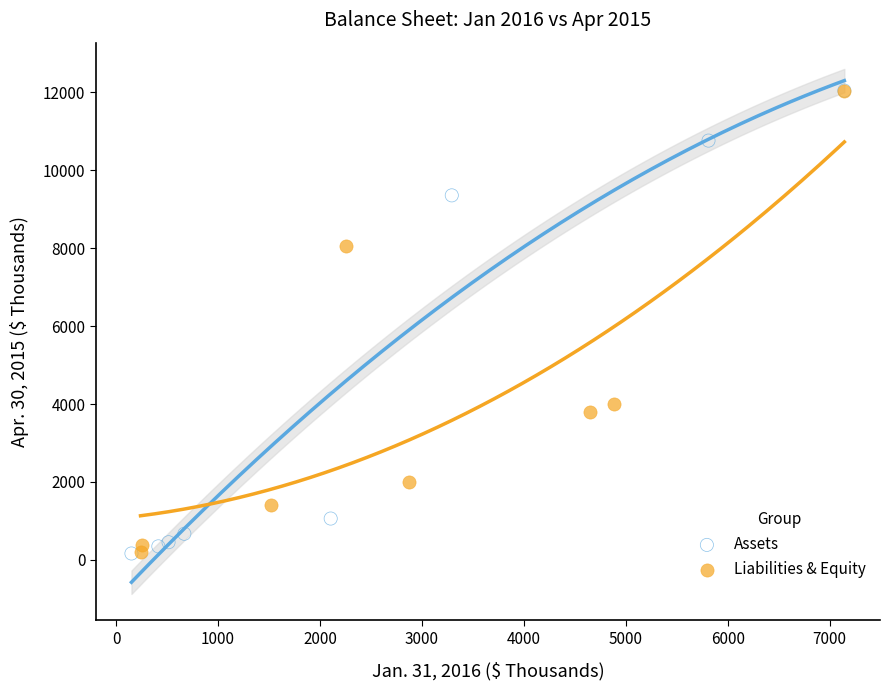

What are all the series names shown in the legend?

Assets, Liabilities & Equity